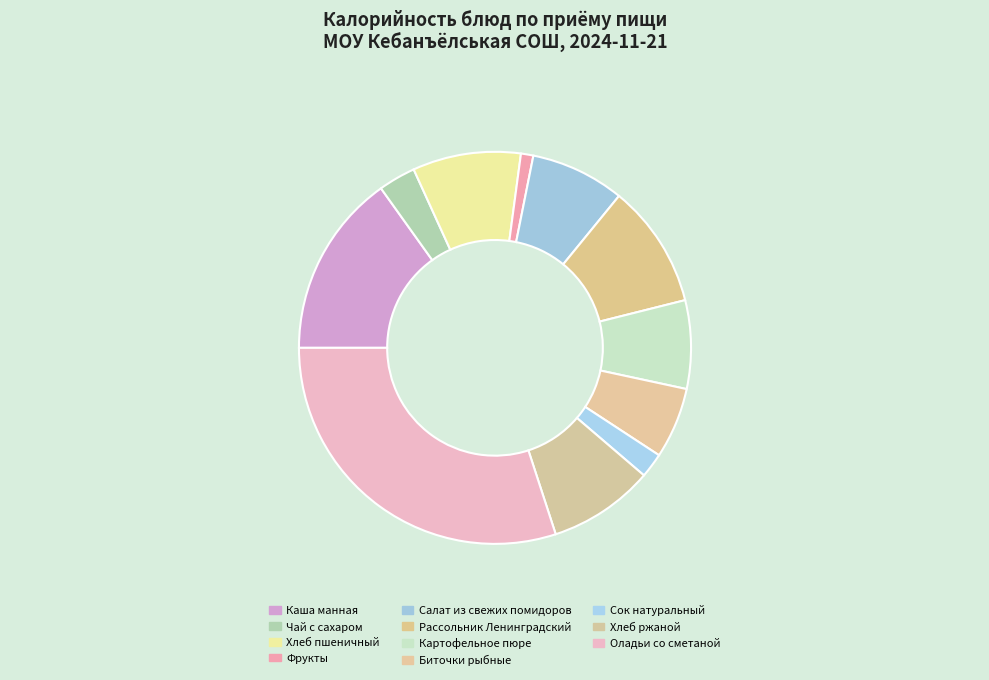

How many segments does this pie chart have?

11